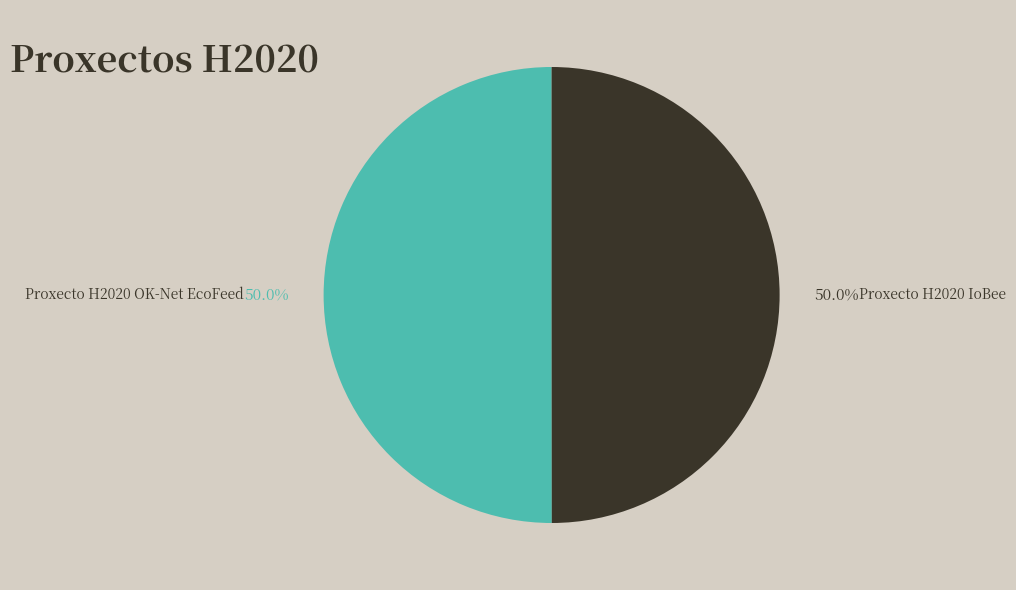

What is the ratio of the value at Proxecto H2020 OK-Net EcoFeed to the value at Proxecto H2020 IoBee?

1.0